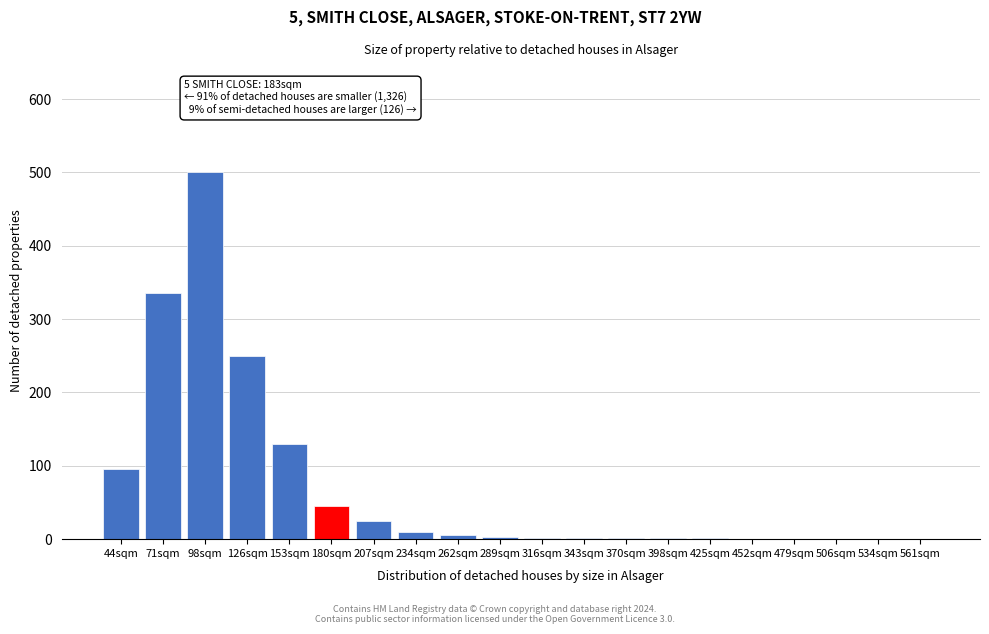

What is the maximum value shown in the chart?

500